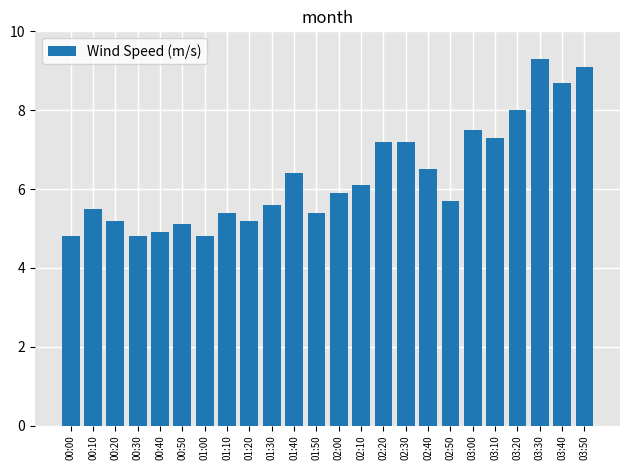

Reading left to right, transcribe all the data shown in this chart.

4.8	5.5	5.2	4.8	4.9	5.1	4.8	5.4	5.2	5.6	6.4	5.4	5.9	6.1	7.2	7.2	6.5	5.7	7.5	7.3	8.0	9.3	8.7	9.1